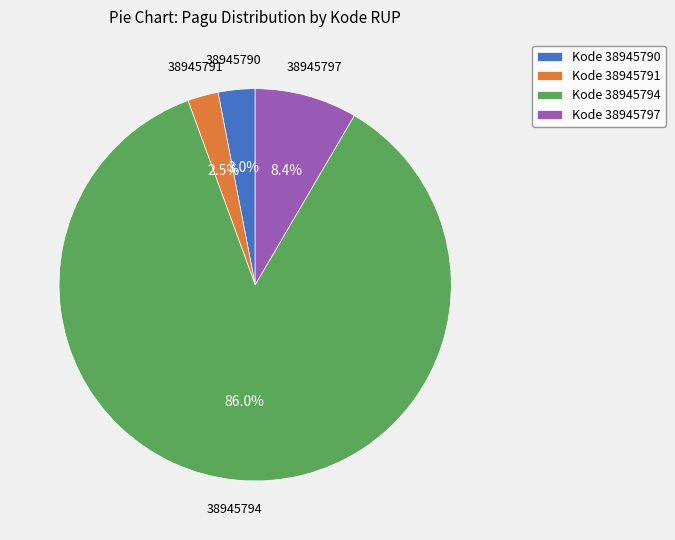

What percentage is NOT represented by Kode 38945791?

97.5%